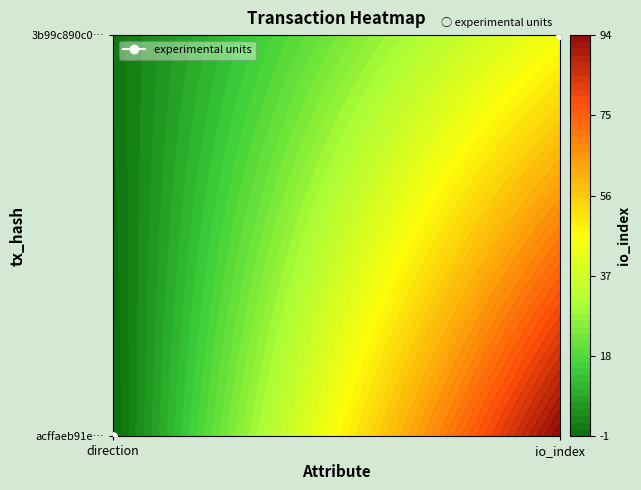

Which category has the lowest value across all series?

direction